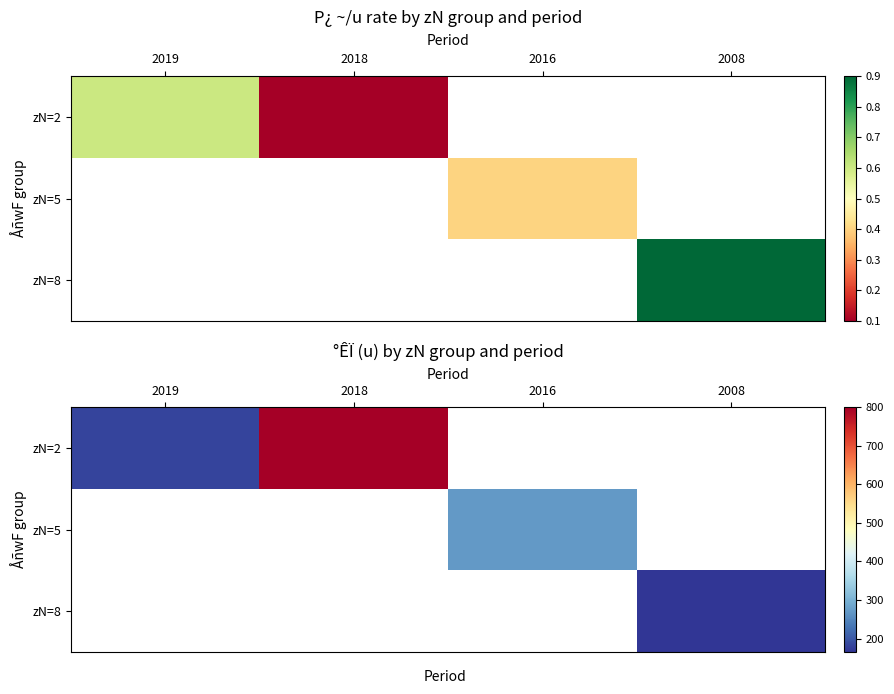

Which label corresponds to the smallest value in the chart?

2008